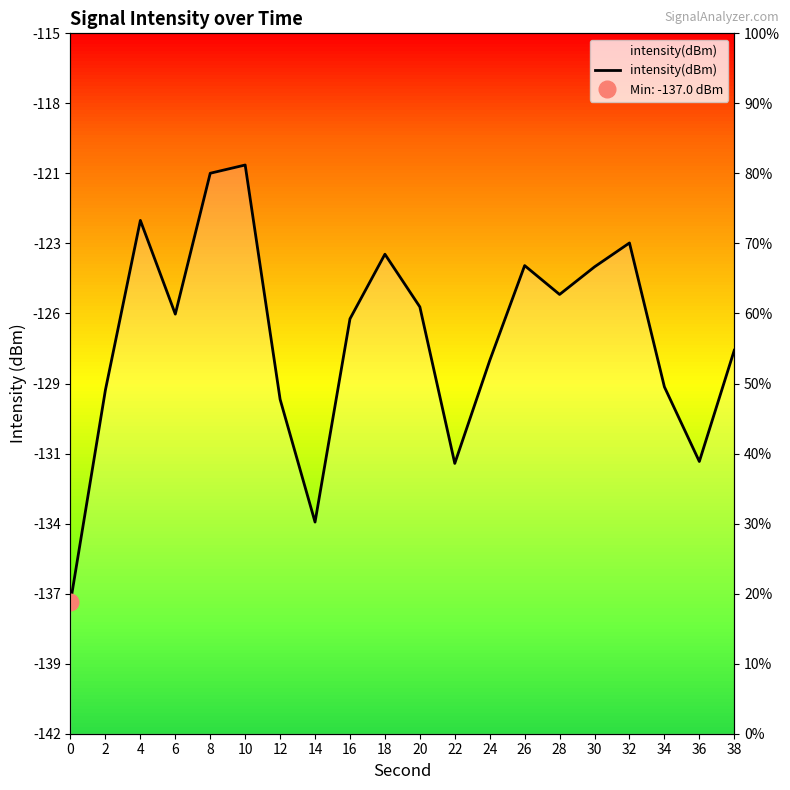

How many data points are less than -126?

11